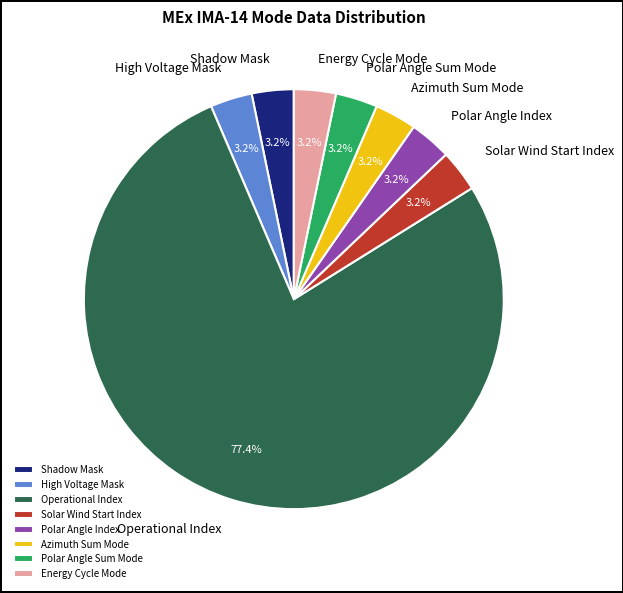

Approximately how many times larger is the value at Solar Wind Start Index compared to Polar Angle Index?

1.0